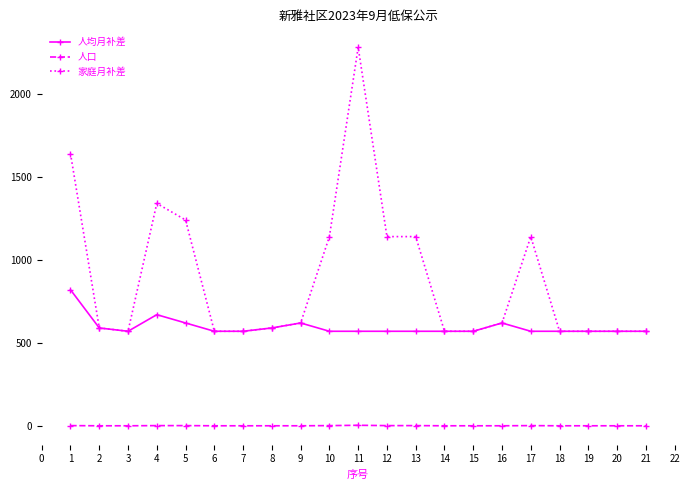

What are all the series names shown in the legend?

人均月补差, 人口, 家庭月补差